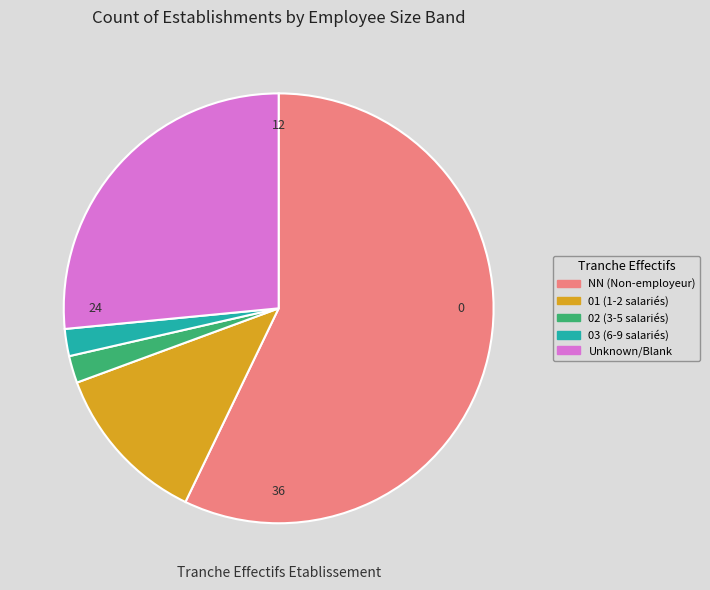

Is there a majority slice in this chart?

Yes